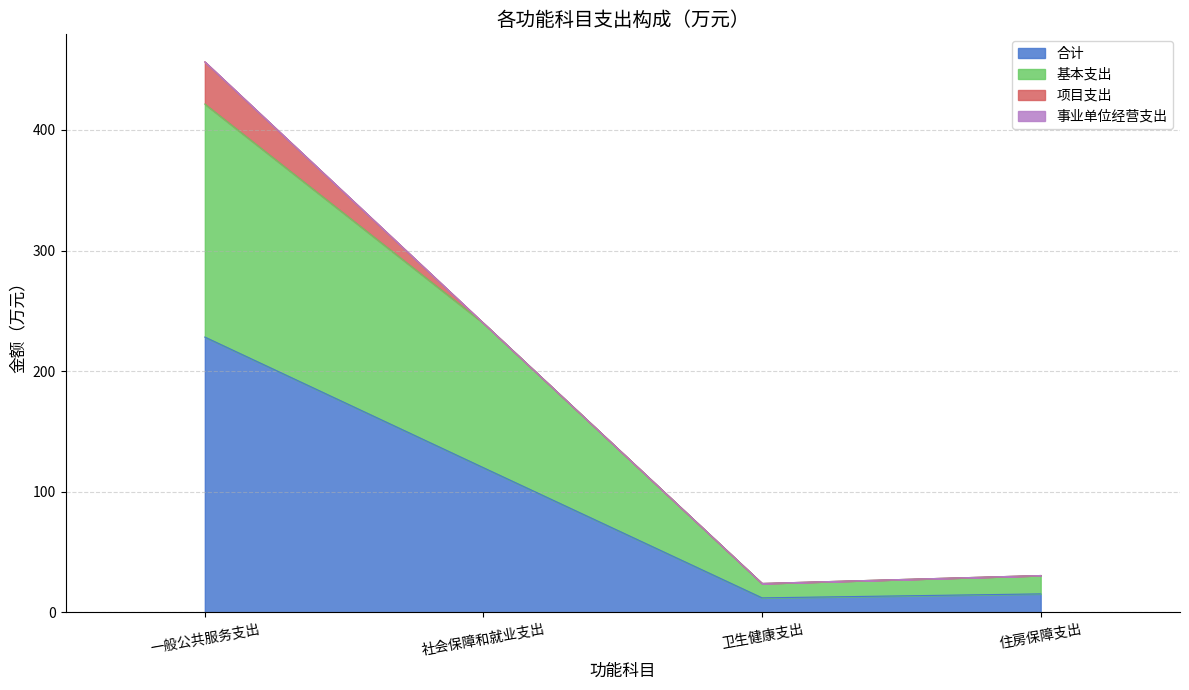

True or false: 合计 has a value of 15.2 at 住房保障支出.

True